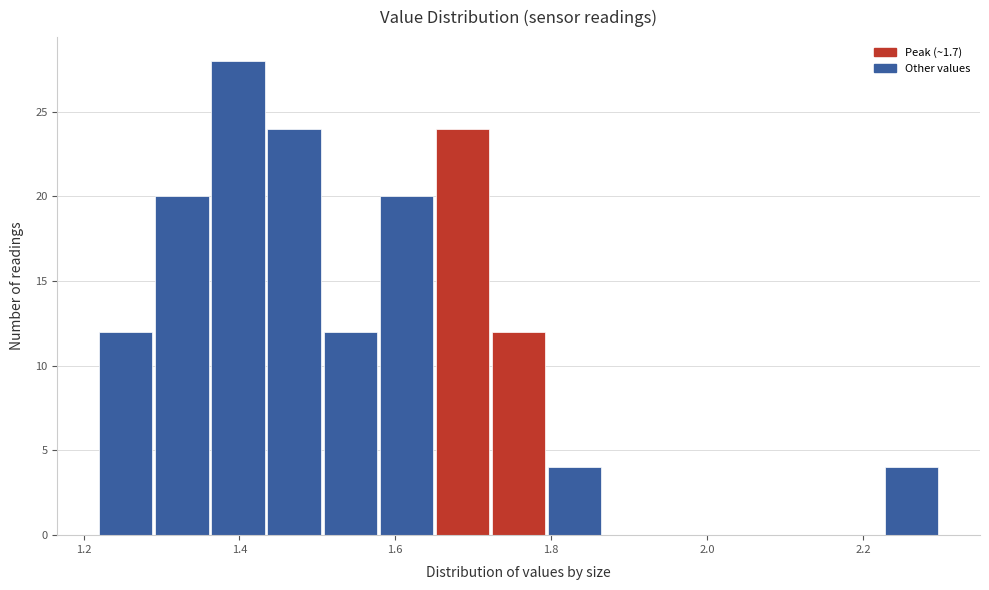

Around what value on the x-axis is the tallest bar? Give the approximate position of its centre, as read against the axis.

1.40